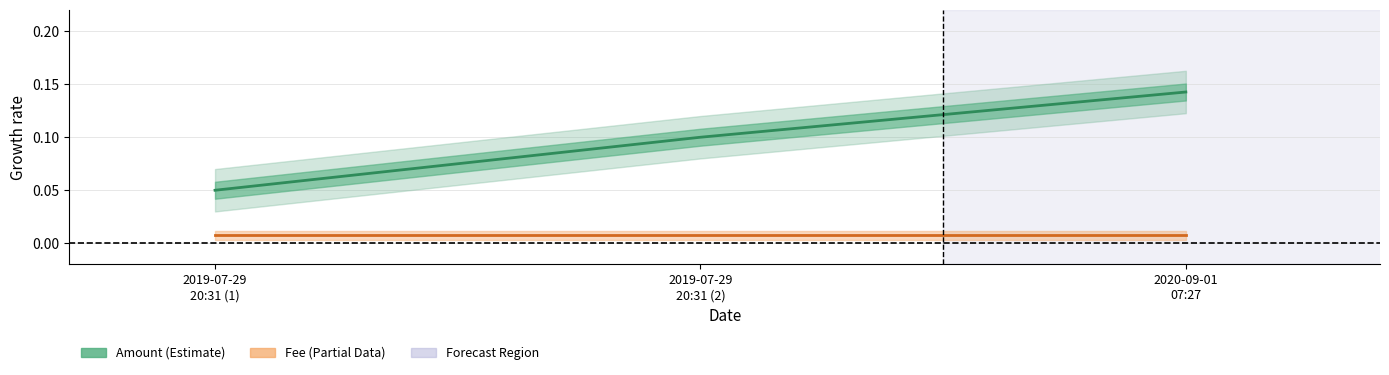

What position from the left is 2020-09-01
07:27?

3